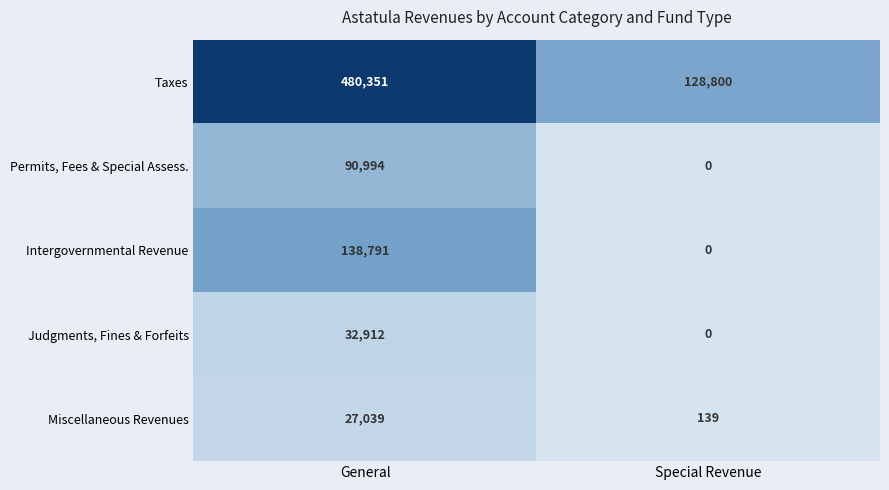

Which category has the highest value across all series?

General